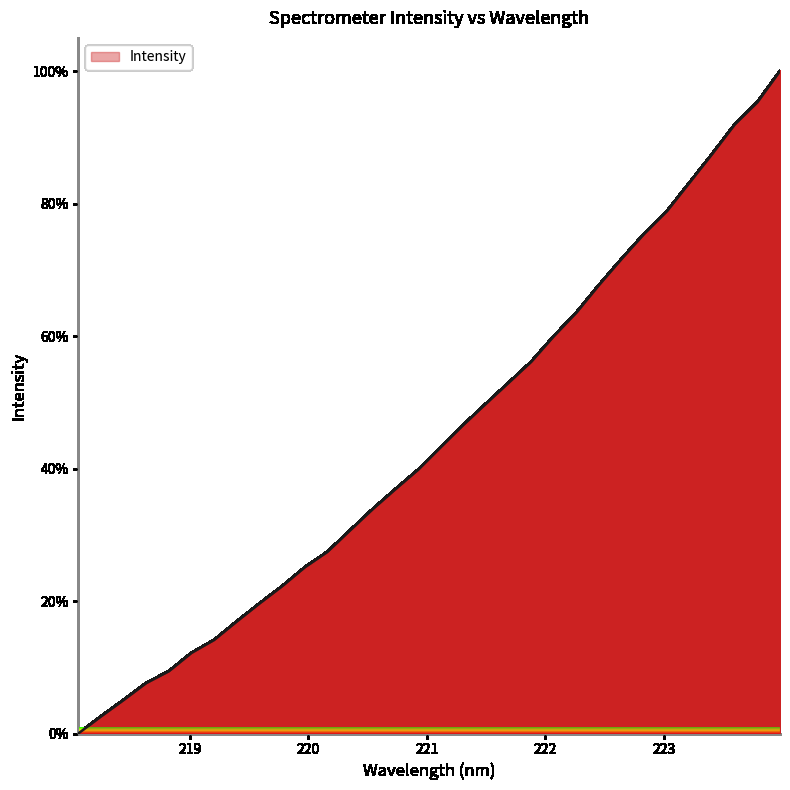

Reading left to right, extract all data points from this chart.

0.0	2.6	5.1	7.6	9.4	12.2	14.1	16.9	19.6	22.2	25.1	27.4	30.7	33.9	36.9	39.8	43.2	46.6	49.8	52.9	56.1	60.0	63.5	67.7	71.7	75.4	78.8	83.1	87.5	91.9	95.3	100.0